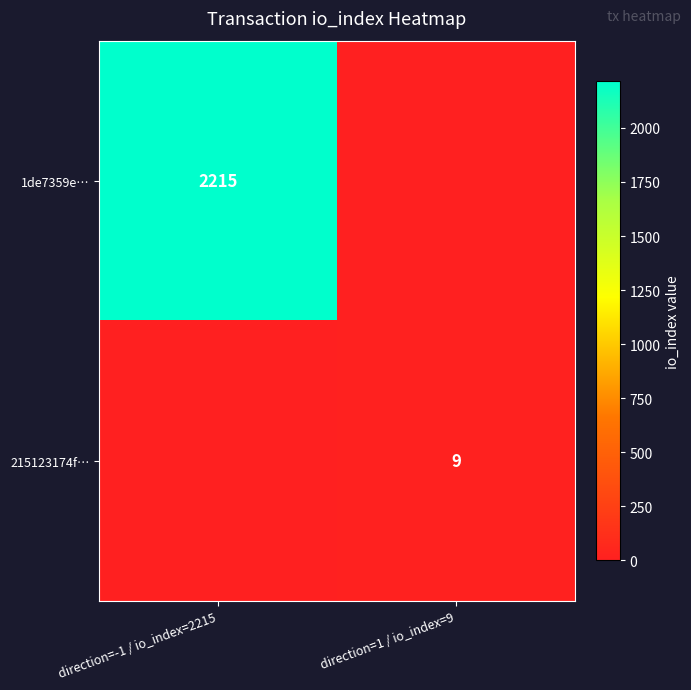

How many series are shown in this chart?

2